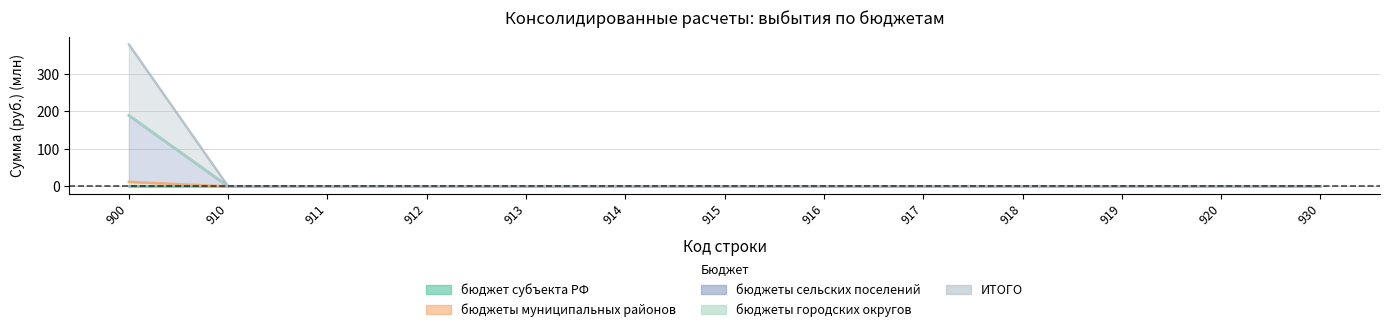

Is the value of бюджеты сельских поселений at 916 greater than the value of ИТОГО at 919?

No